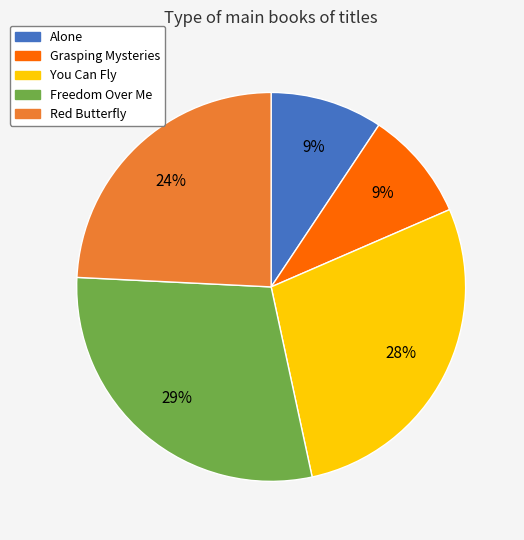

Which slice is the largest?

Freedom Over Me